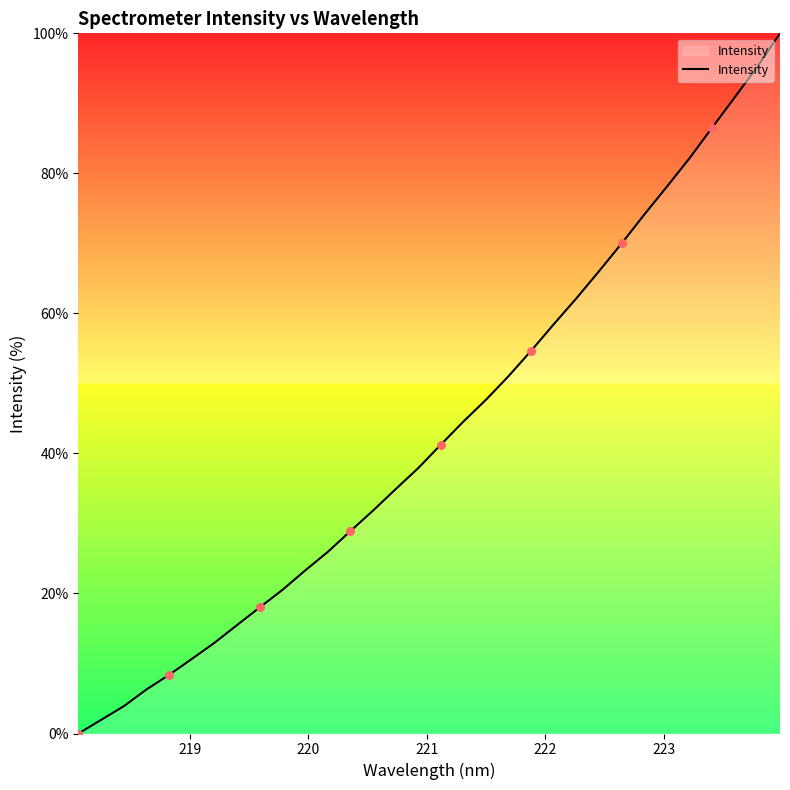

What is the difference between the maximum and minimum values?

100.0